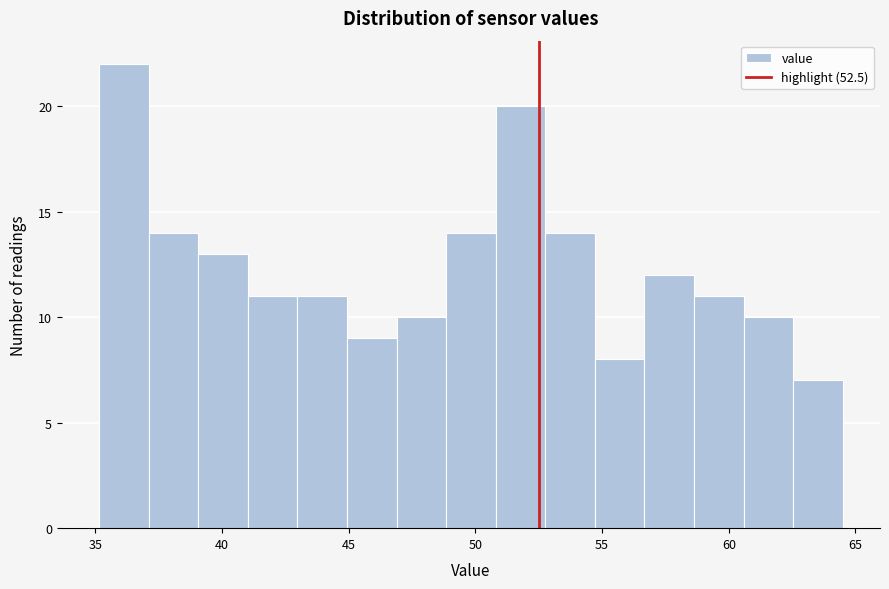

Read against the x-axis, roughly where is the centre of the tallest bar?

36.0